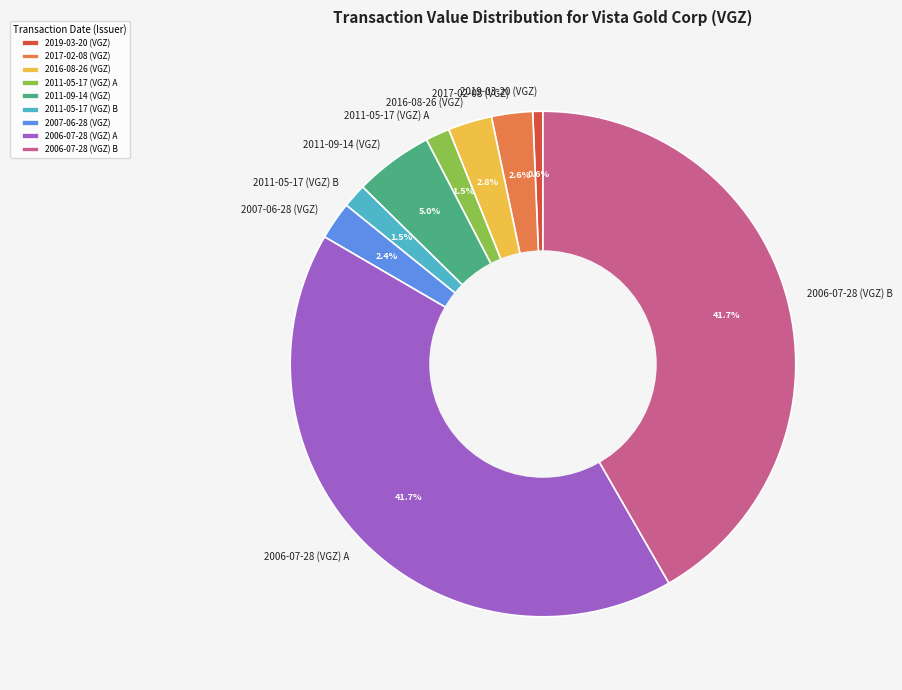

How much of the chart is everything except 2011-05-17 (VGZ) B?

98.5%